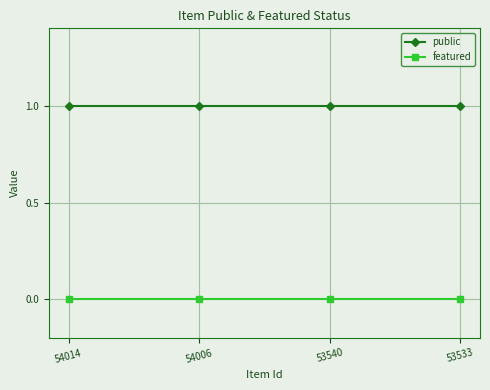

Reading right to left, list all the values displayed in this chart.

public: 53533=1	53540=1	54006=1	54014=1
featured: 53533=0	53540=0	54006=0	54014=0